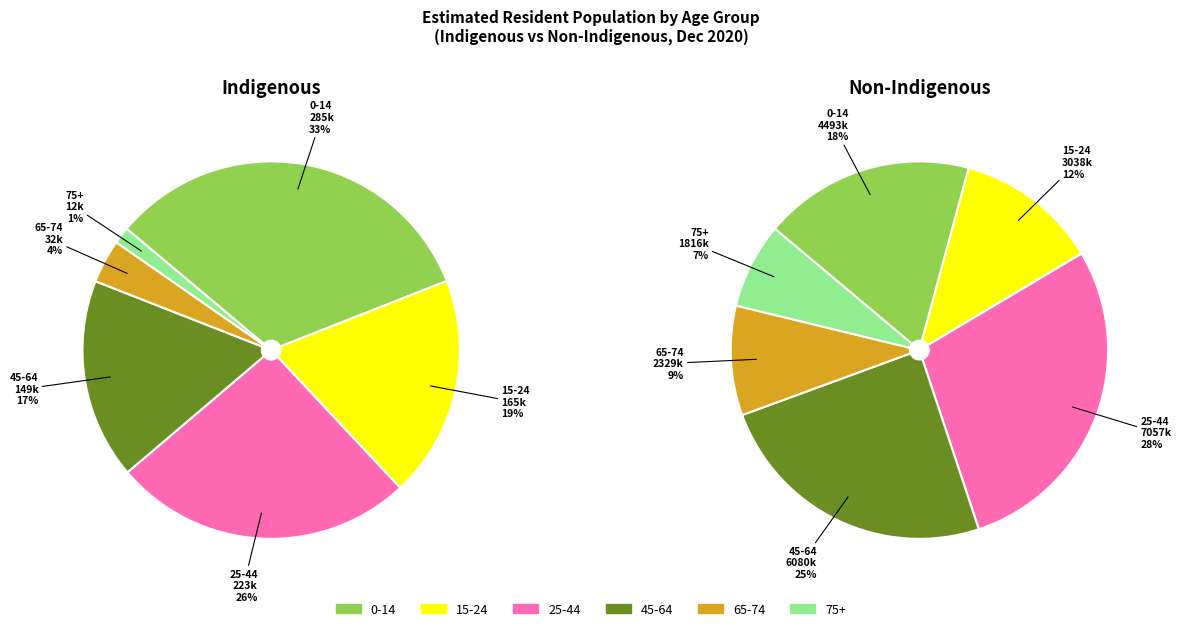

Does 2 represent more than half of the total?

No